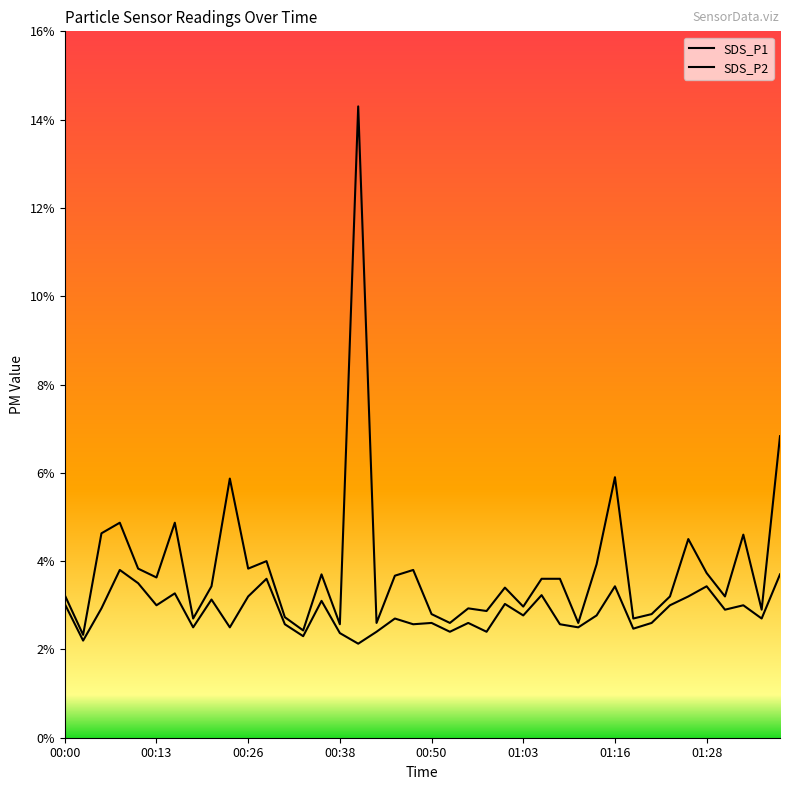

What is the maximum value for SDS_P1?

14.3